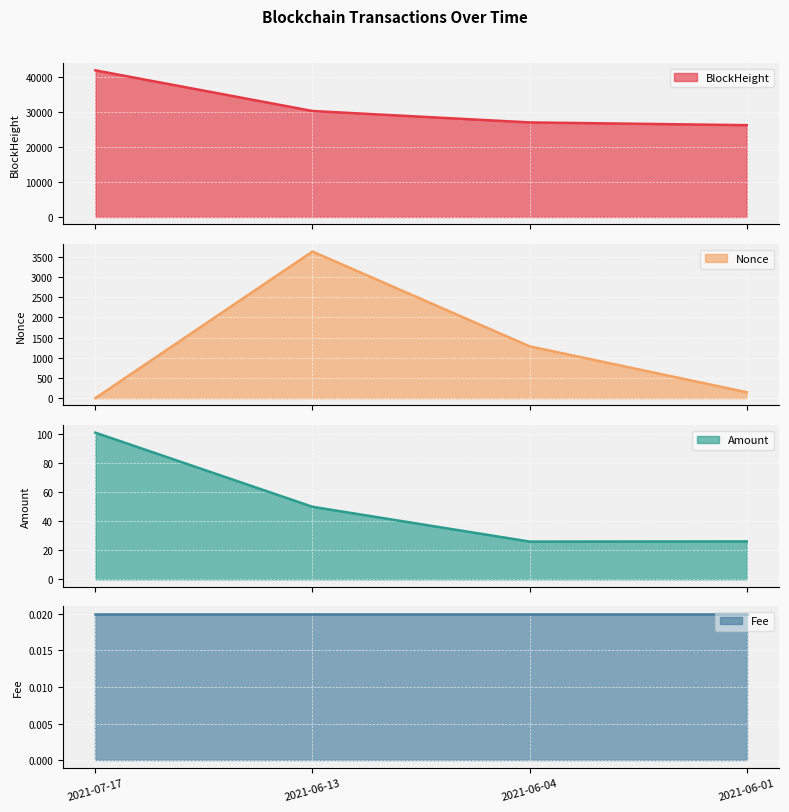

Between 2021-07-17 and 2021-06-04, which is larger?

2021-07-17